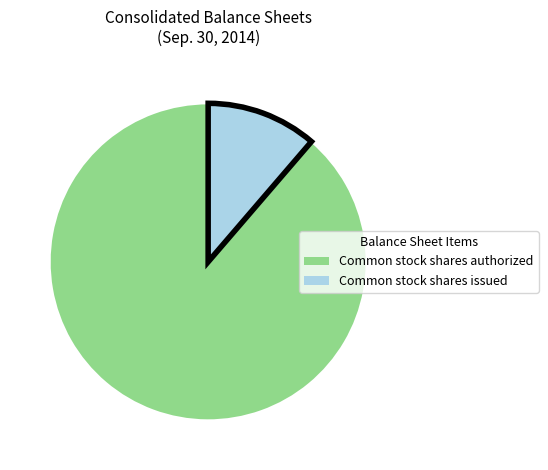

True or false: Common stock shares authorized accounts for 70% of the total.

False